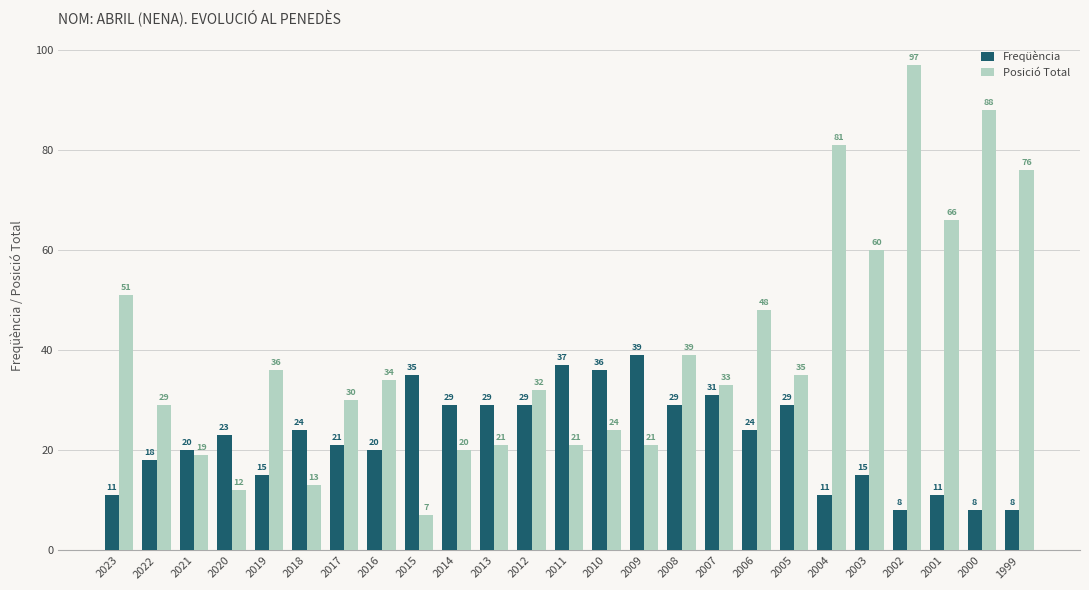

Which category has the highest value in the Freqüència series?

2009